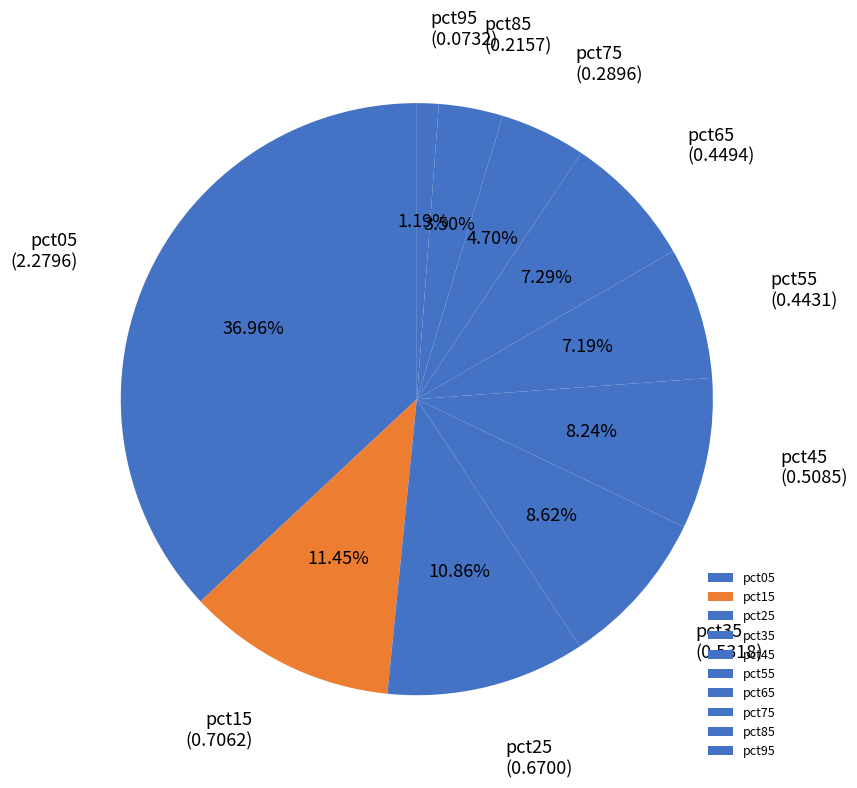

To the nearest percent, what portion does pct15 represent?

11%